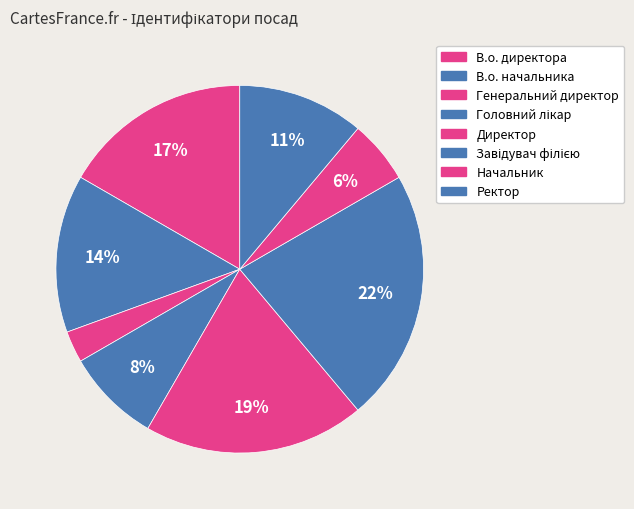

Which slice is the largest?

Завідувач філією